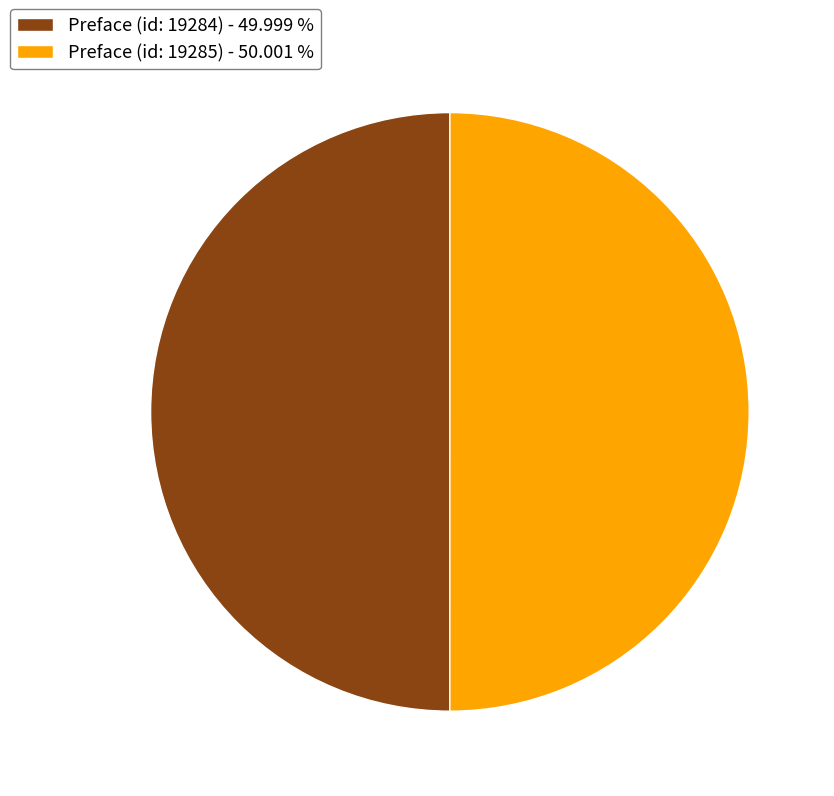

What is the ratio of the value at Preface (id: 19284) - 49.999 % to the value at Preface (id: 19285) - 50.001 %?

1.0